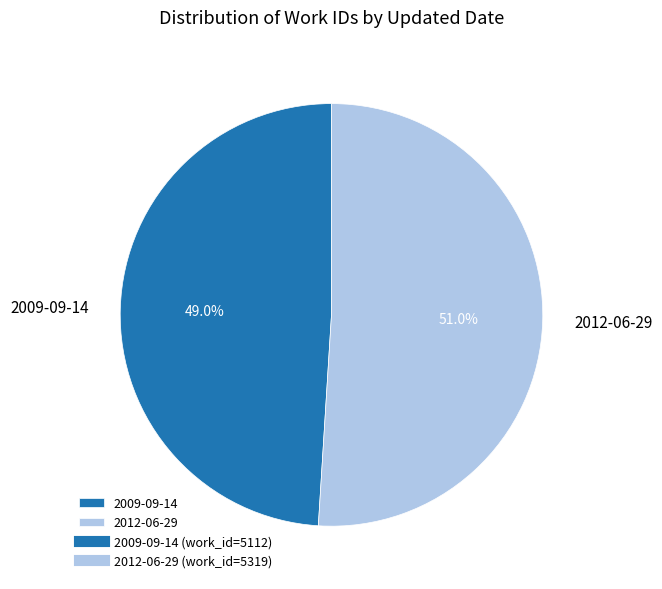

What percentage is the 2009-09-14 slice, to the nearest percent?

49%